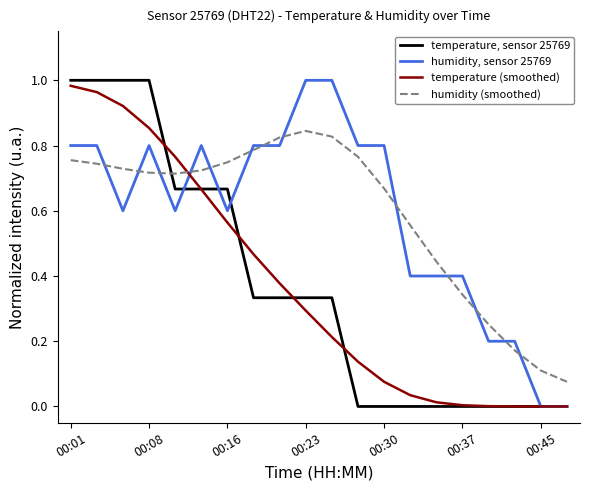

True or false: humidity, sensor 25769 and humidity (smoothed) cross at least once.

True